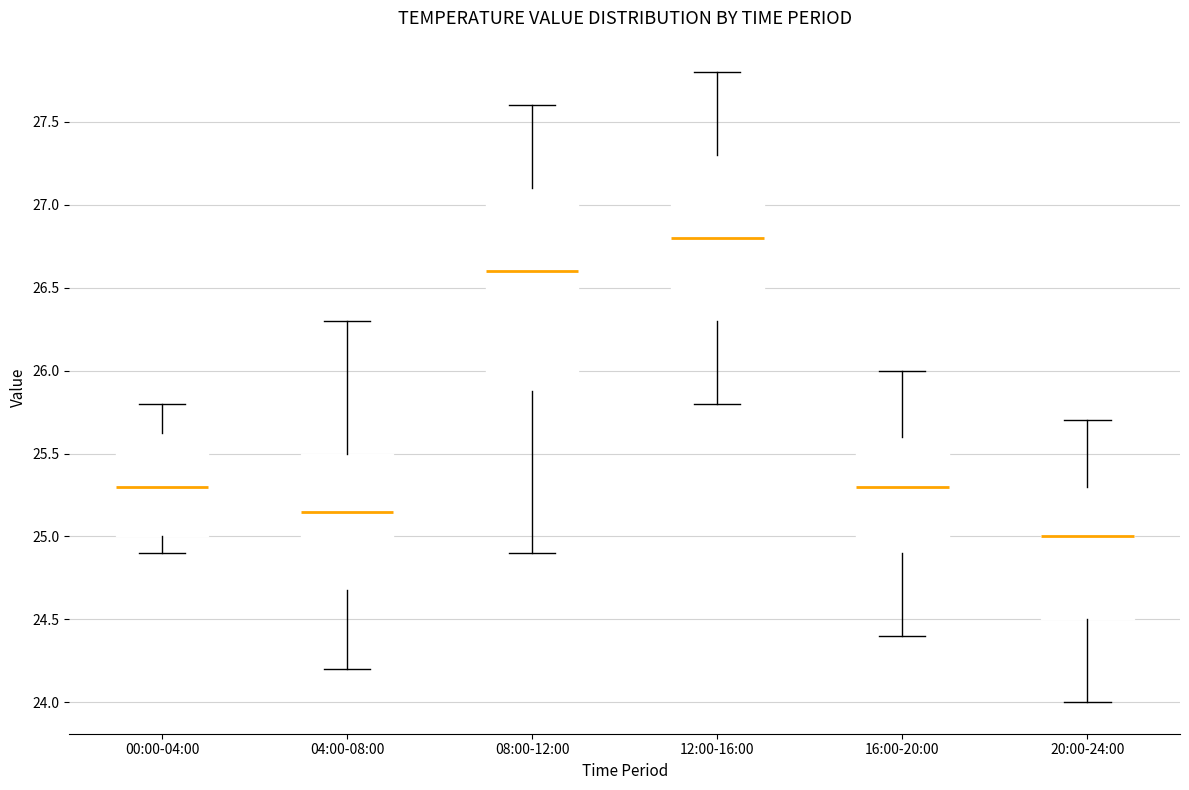

Comparing the boxes themselves (not the whiskers), which one is the tallest?

08:00-12:00